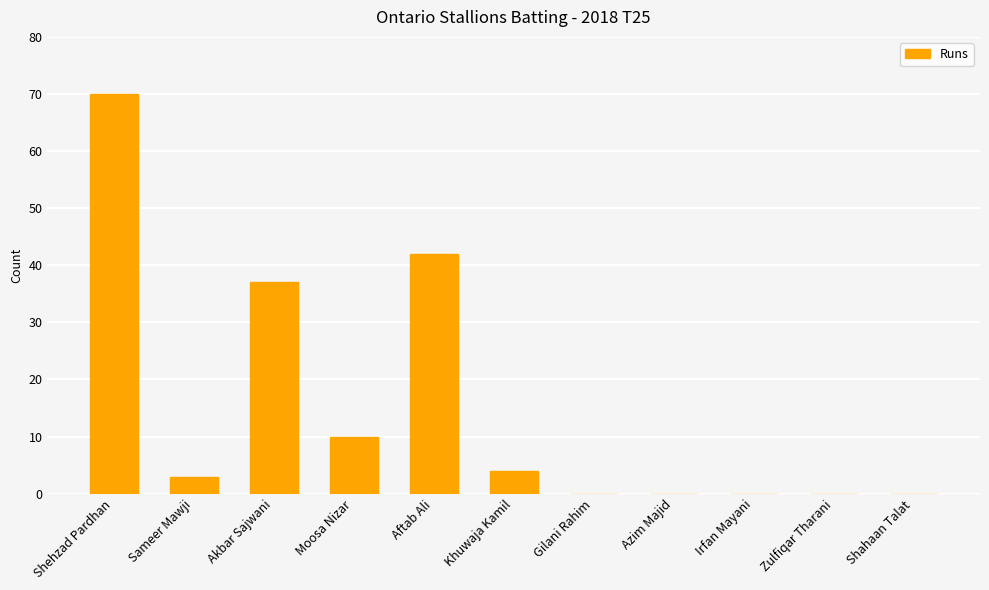

The value at Moosa Nizar is 17. True or false?

False